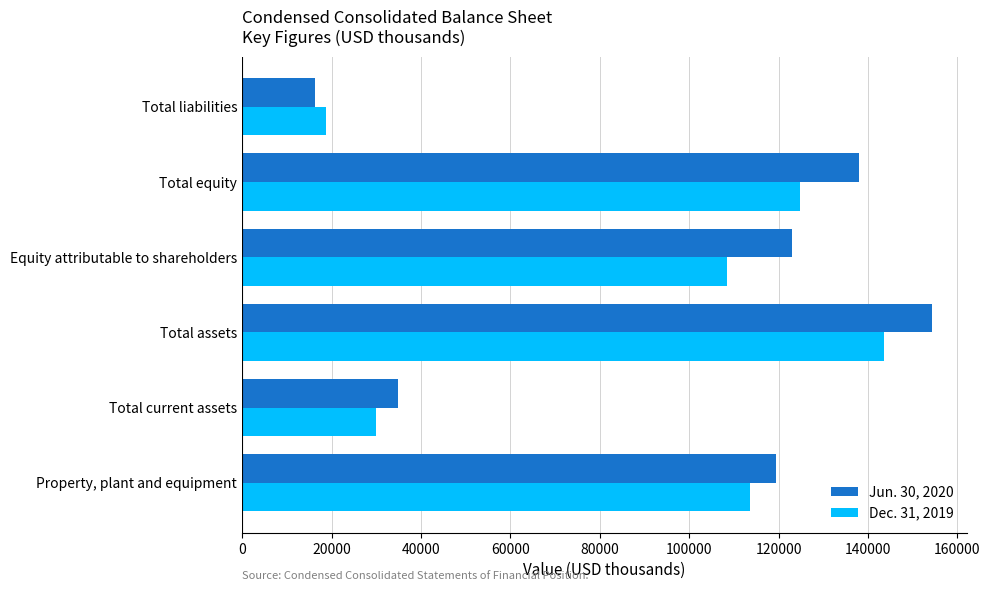

Which series has the largest range (max minus min)?

Jun. 30, 2020